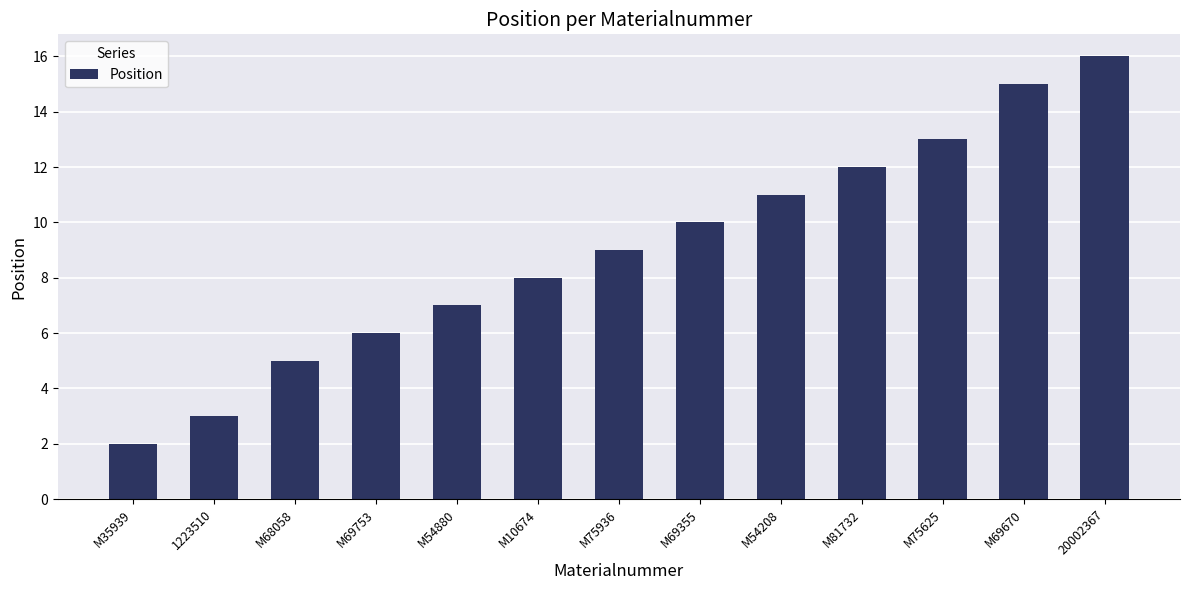

At which category does the chart reach its minimum across all series?

M35939